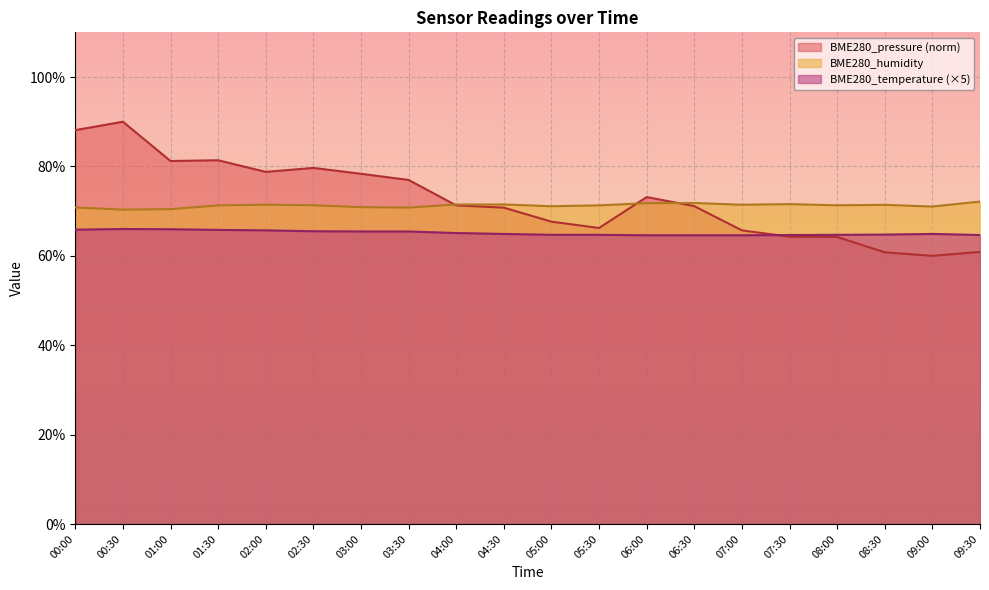

At which category is the sum across all series the highest?

00:30